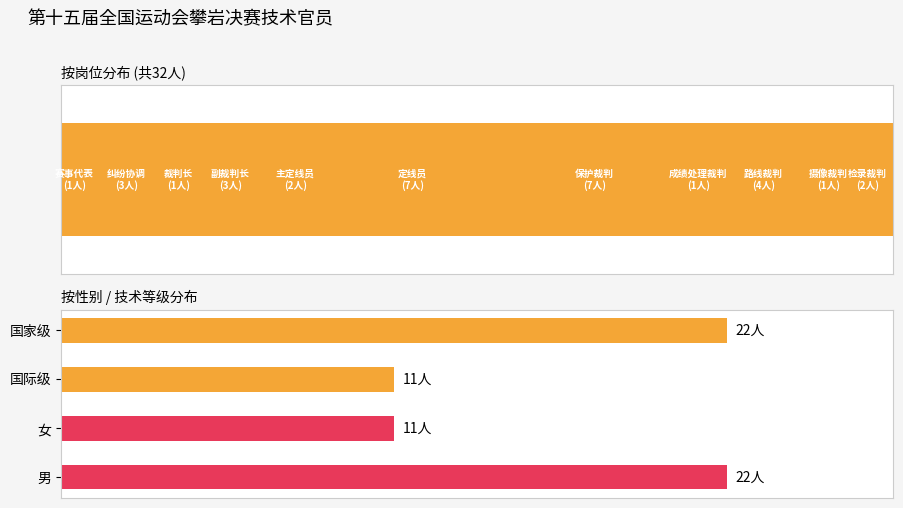

What is the value of the 4th bar from the left?

22